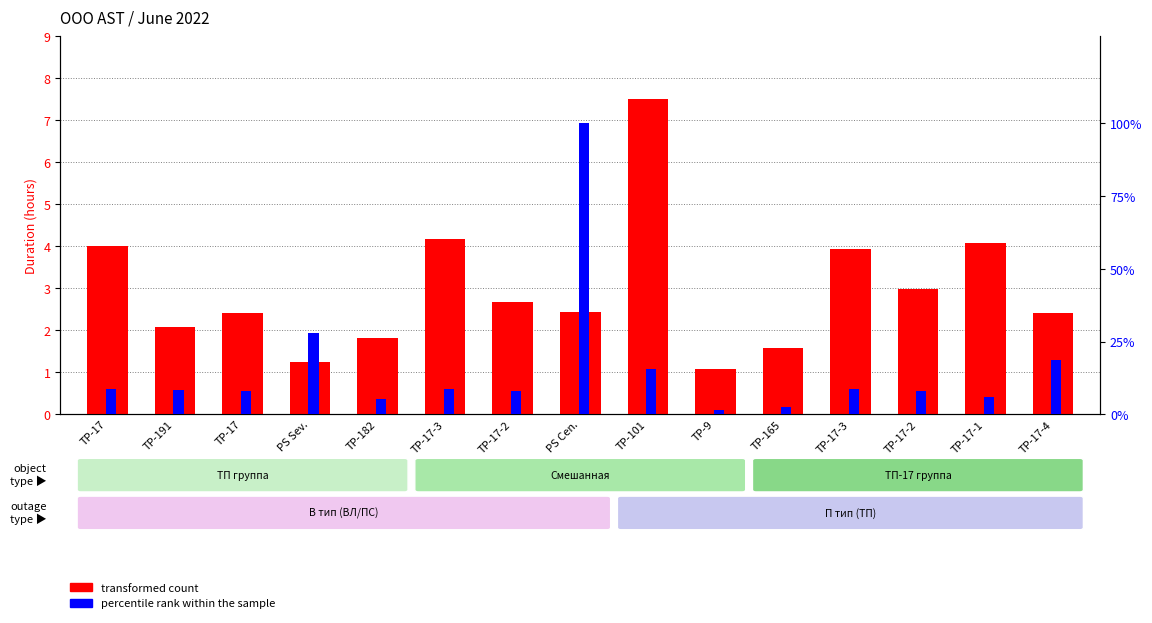

The percentile rank within the sample series shows 8.6 at TP-17-3. True or false?

True